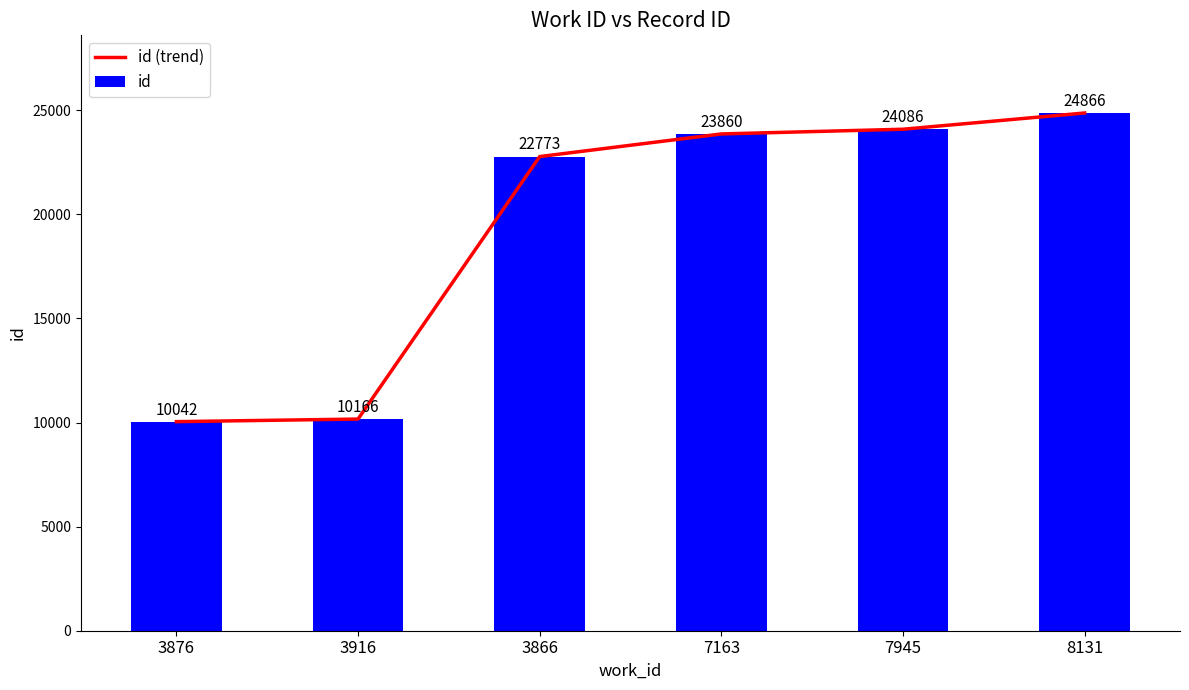

Reading left to right, transcribe all the data shown in this chart.

id (trend): 3876=10042	3916=10166	3866=22773	7163=23860	7945=24086	8131=24866
id: 3876=10042	3916=10166	3866=22773	7163=23860	7945=24086	8131=24866